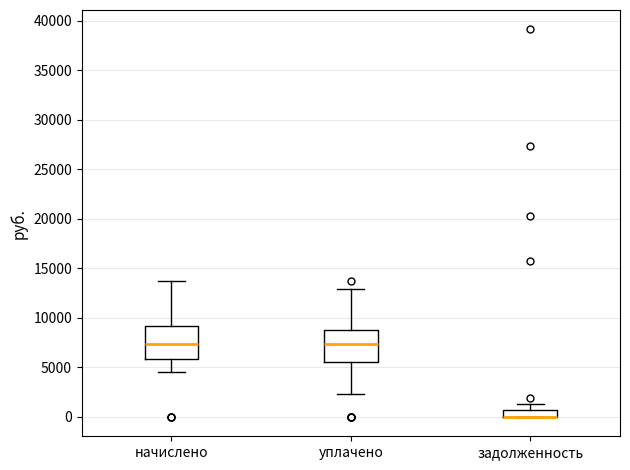

Where does the upper whisker of the box for задолженность end on the y-axis? The values are not printed on the chart, so give them approximately, as read against the axis.

1500